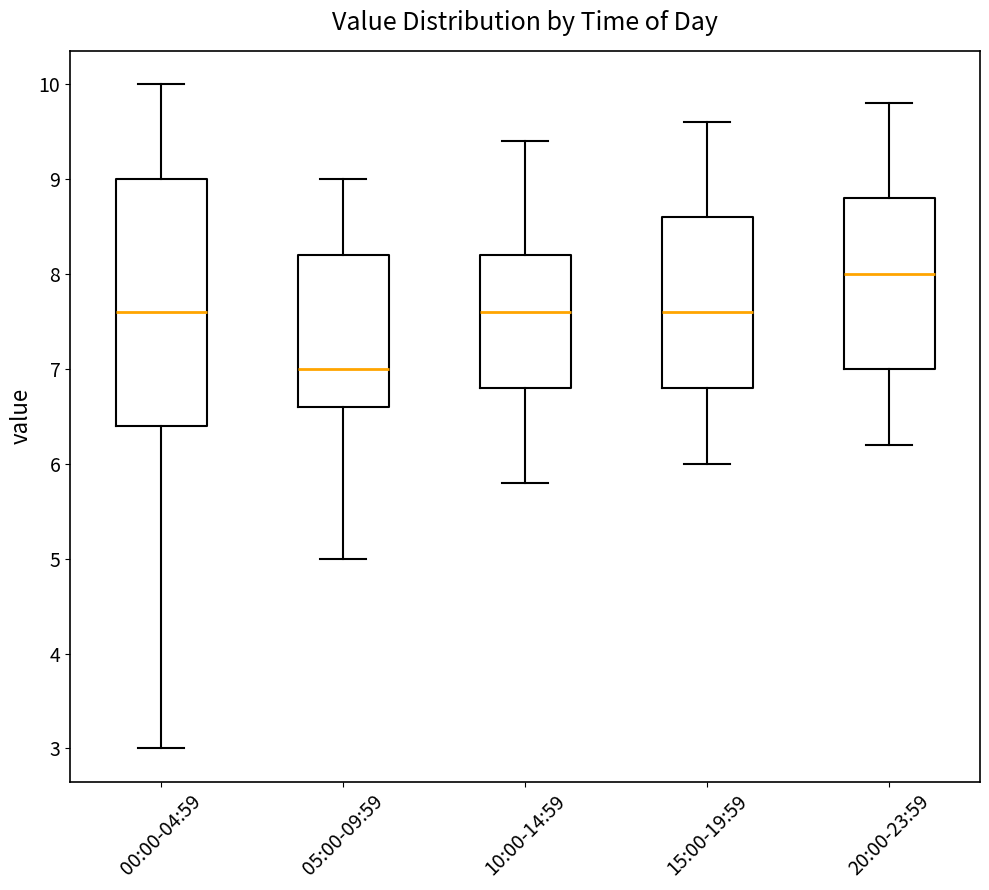

Reading left to right, read every box against the y-axis: the position of its median line, the range the box covers, and the ends of its whiskers. The values are not printed on the chart, so give them approximately, as read against the axis.

00:00-04:59: median 7.6, box 6.4 to 9.0, whiskers 3.0 to 10.0
05:00-09:59: median 7.0, box 6.6 to 8.2, whiskers 5.0 to 9.0
10:00-14:59: median 7.6, box 6.8 to 8.2, whiskers 5.8 to 9.4
15:00-19:59: median 7.6, box 6.8 to 8.6, whiskers 6.0 to 9.6
20:00-23:59: median 8.0, box 7.0 to 8.8, whiskers 6.2 to 9.8